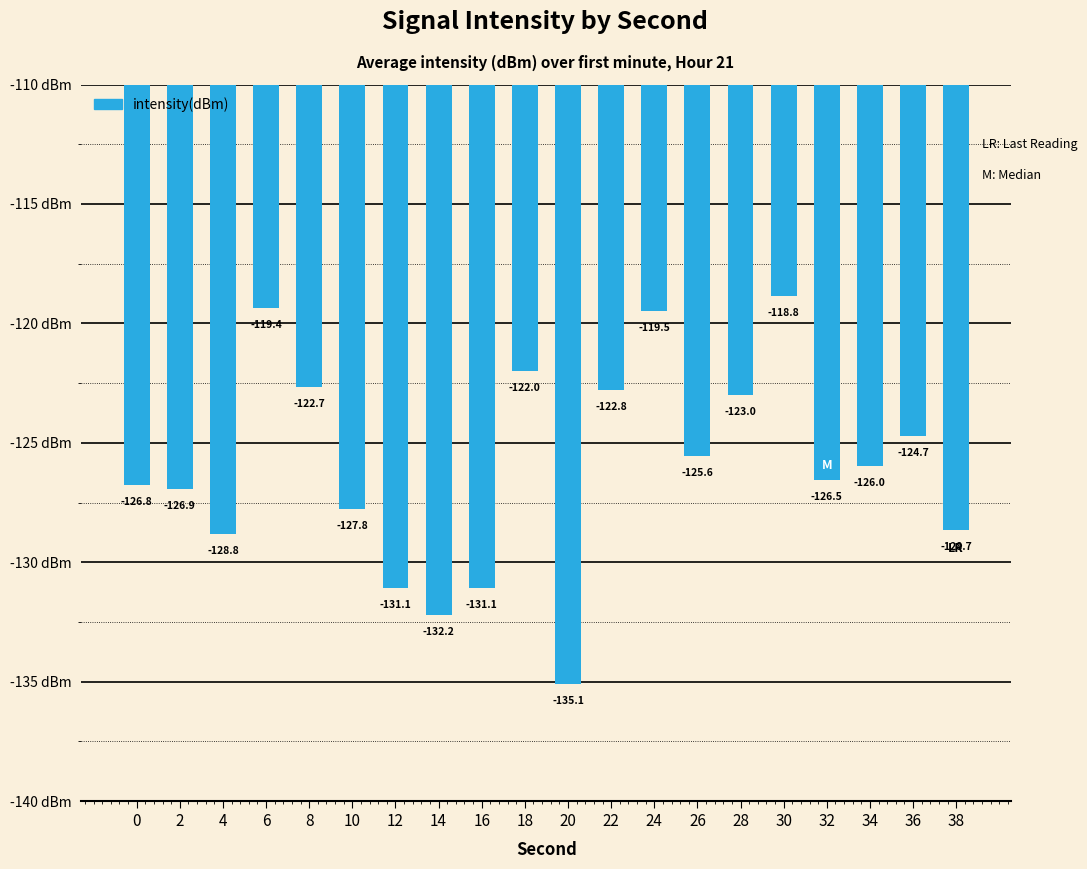

What is the value of the 3rd bar from the left?

-128.8